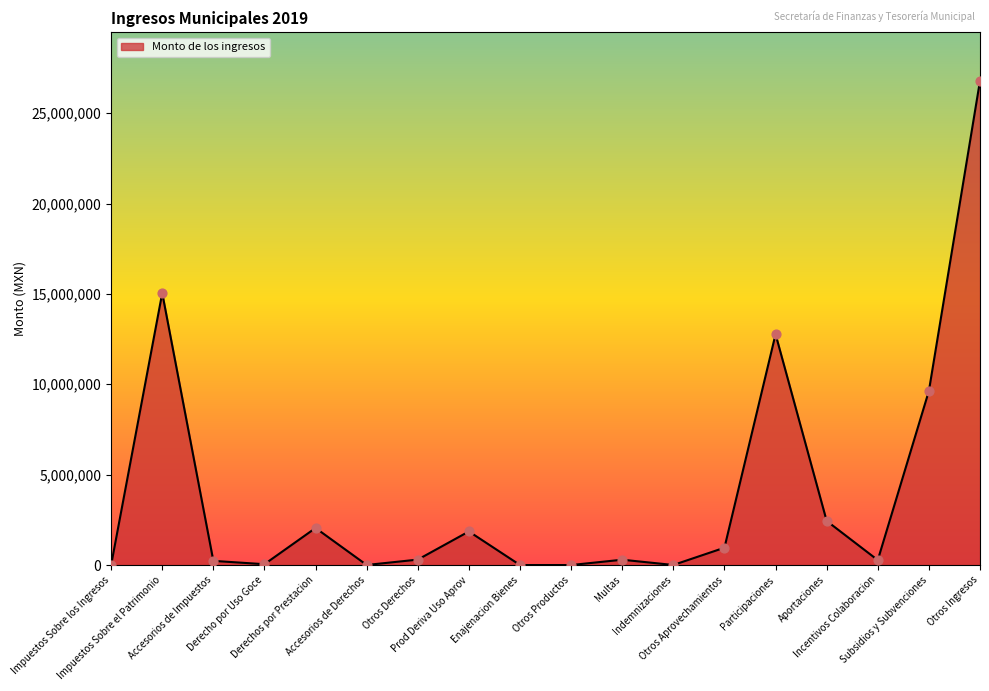

Approximately how many times larger is the value at Prod Deriva Uso Aprov compared to Subsidios y Subvenciones?

0.2